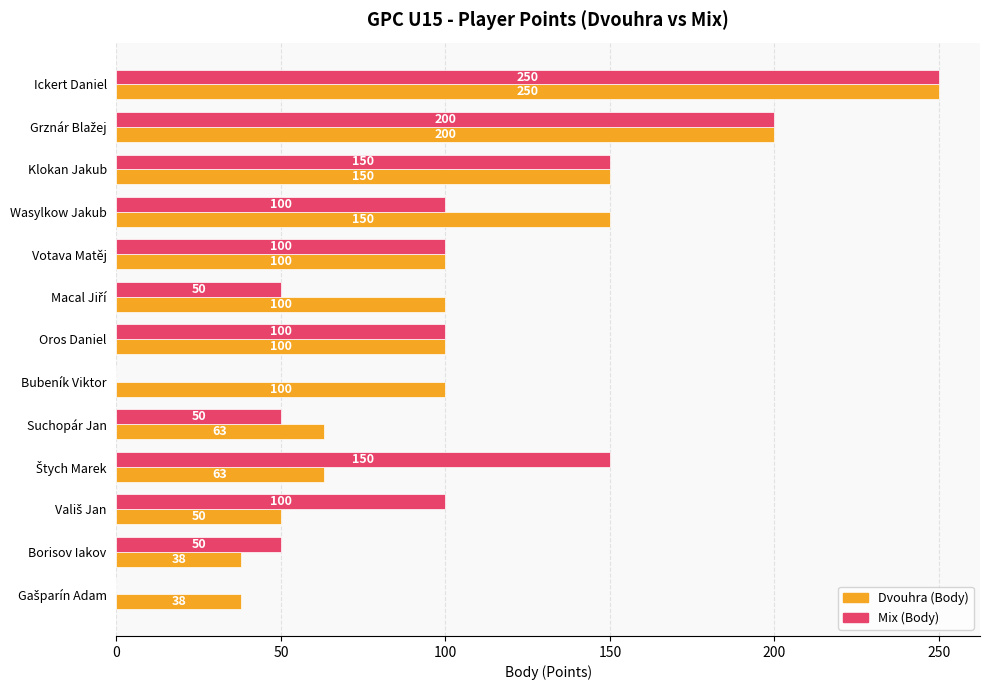

Which series has the largest total across all categories?

Dvouhra (Body)